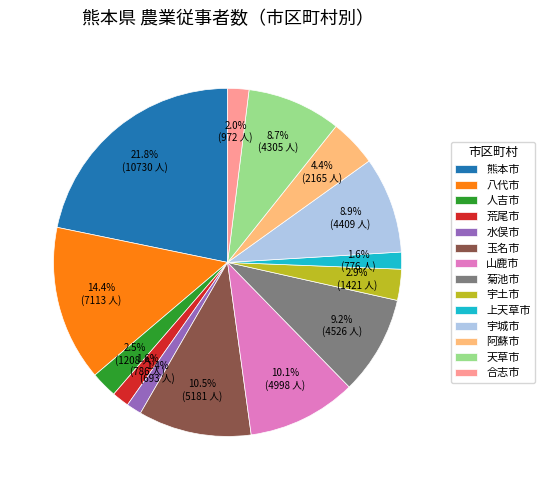

To the nearest percent, what is the difference between the 人吉市 and 水俣市 slice percentages?

1%